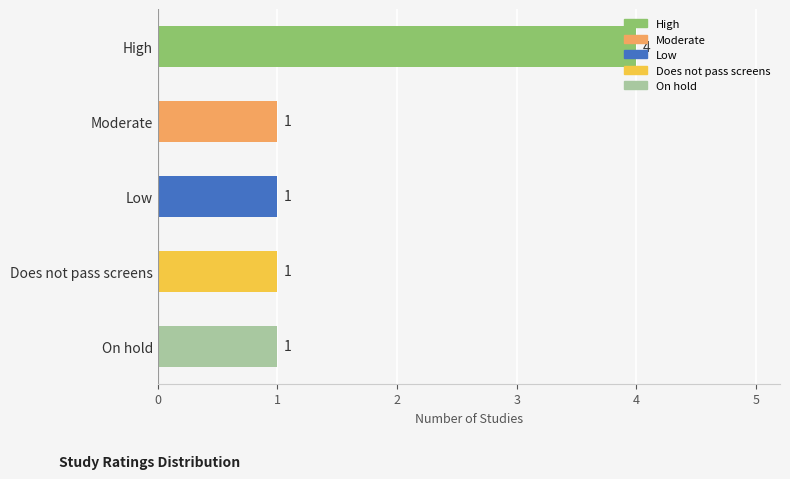

Is it true that the value at Moderate is 1?

True